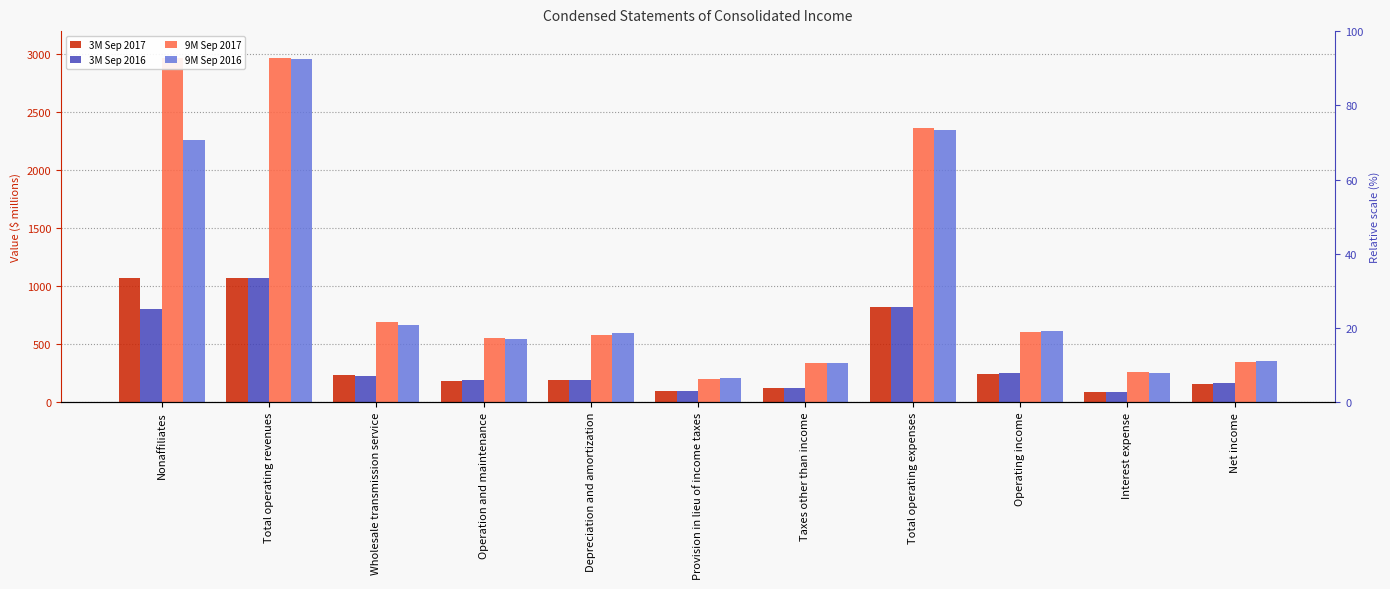

How many bars are there in each group?

4